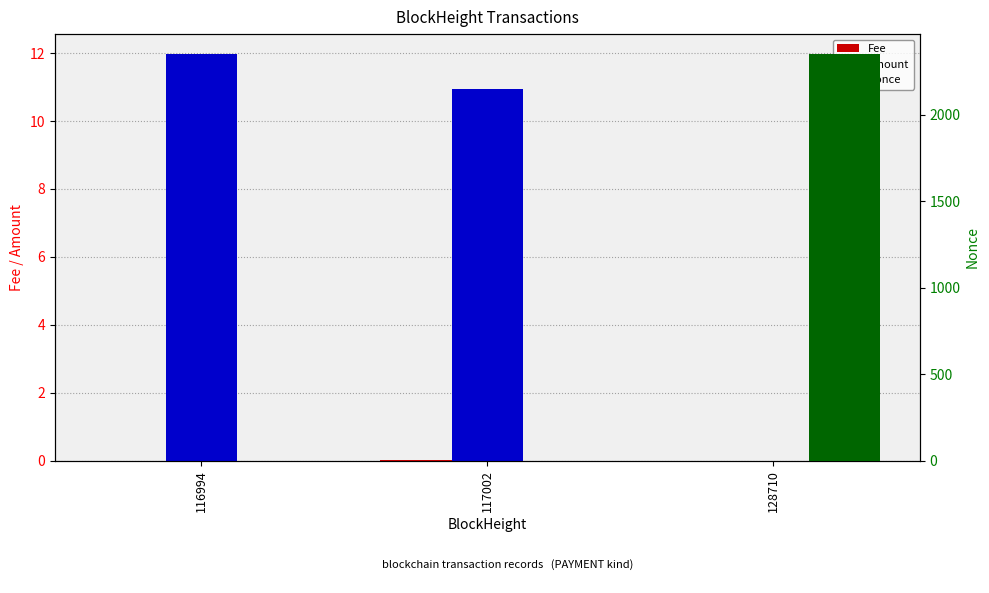

How many bars are there in total?

9